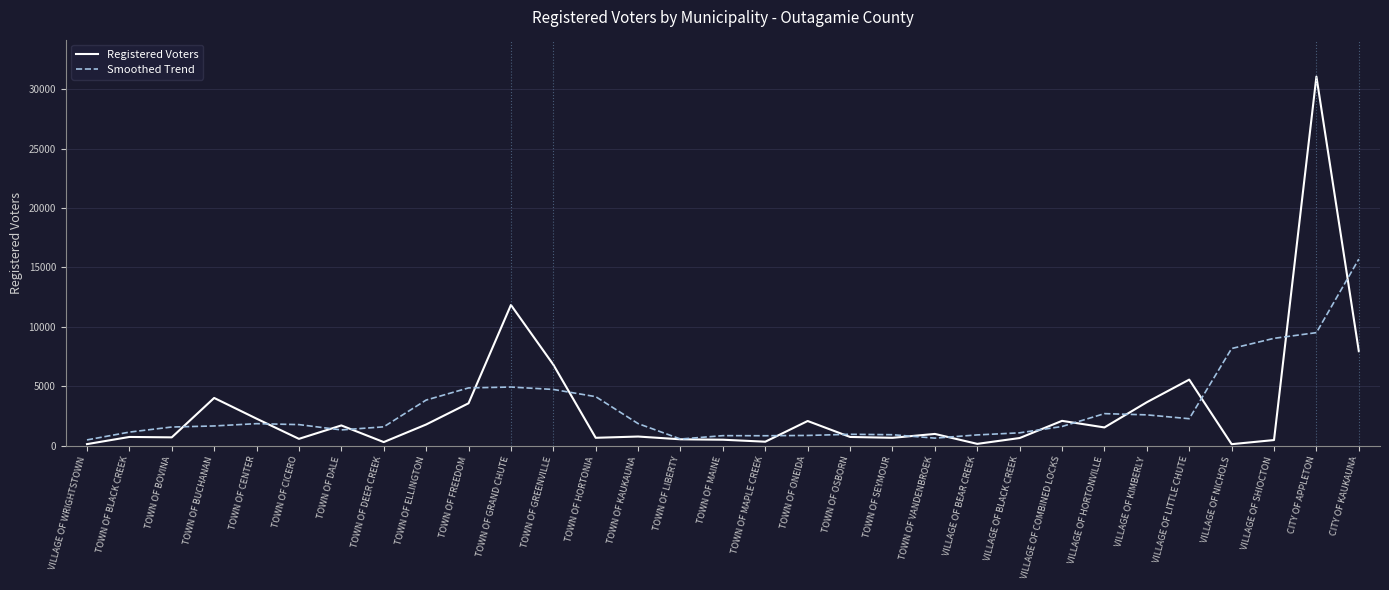

How many intersections are there between Registered Voters and Smoothed Trend?

16